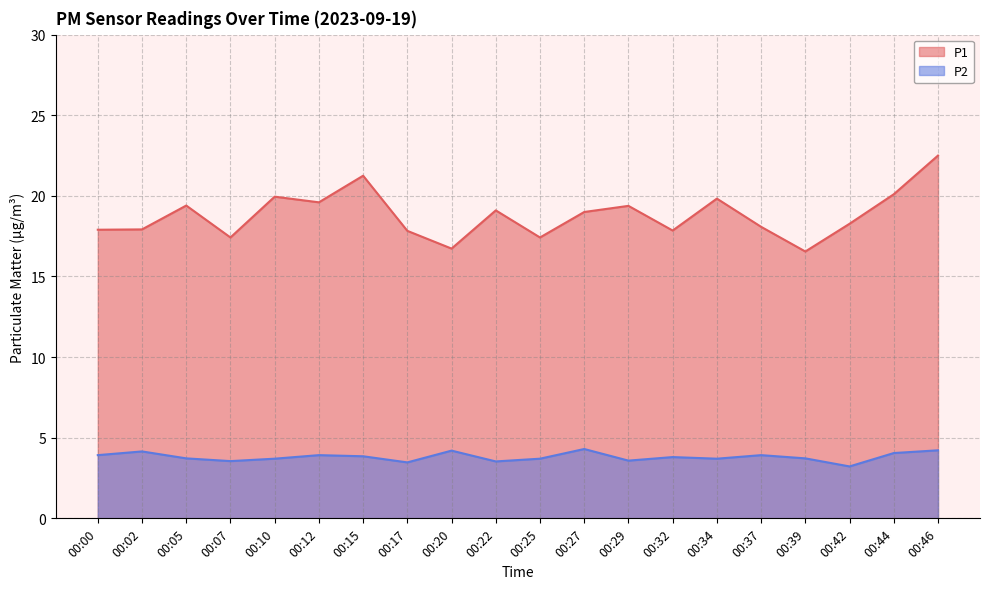

At which label is P2 closest to 3?

00:42